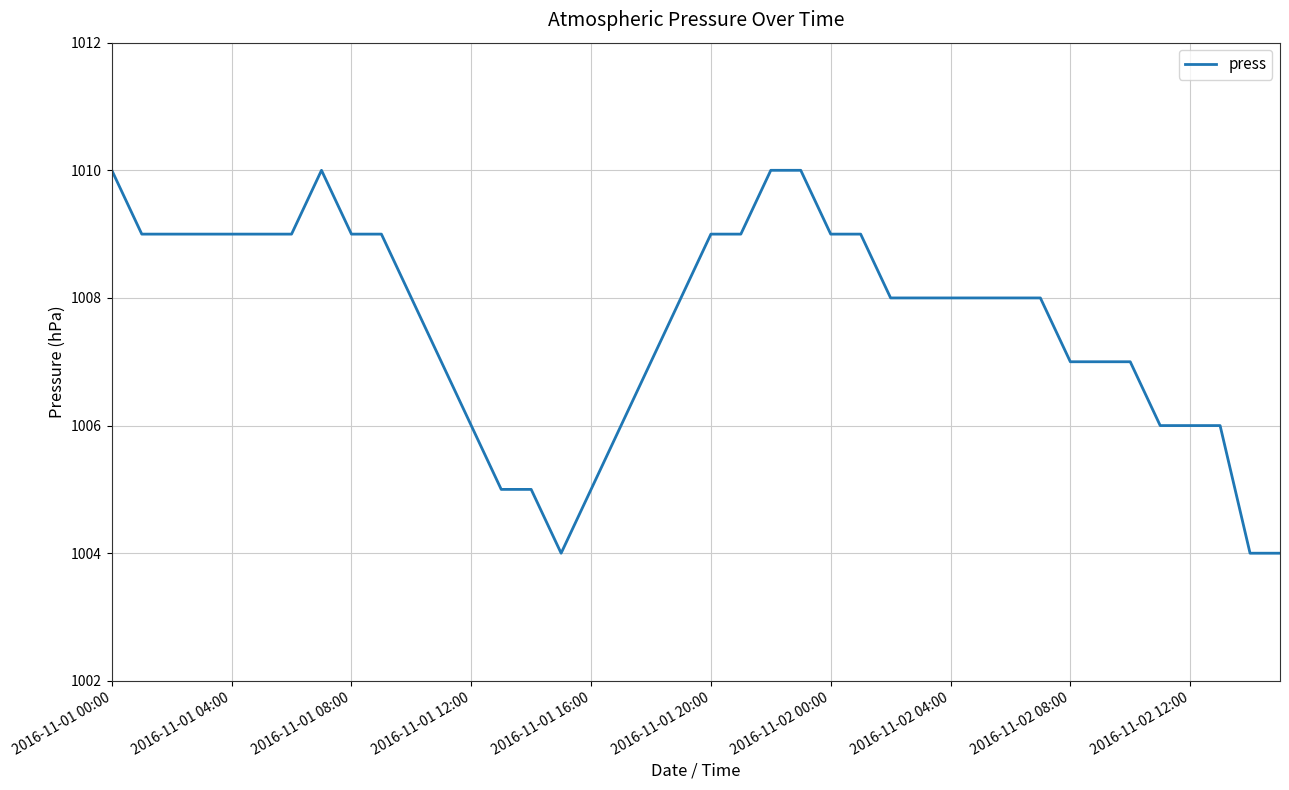

Is this an area chart (filled region under the line)?

No